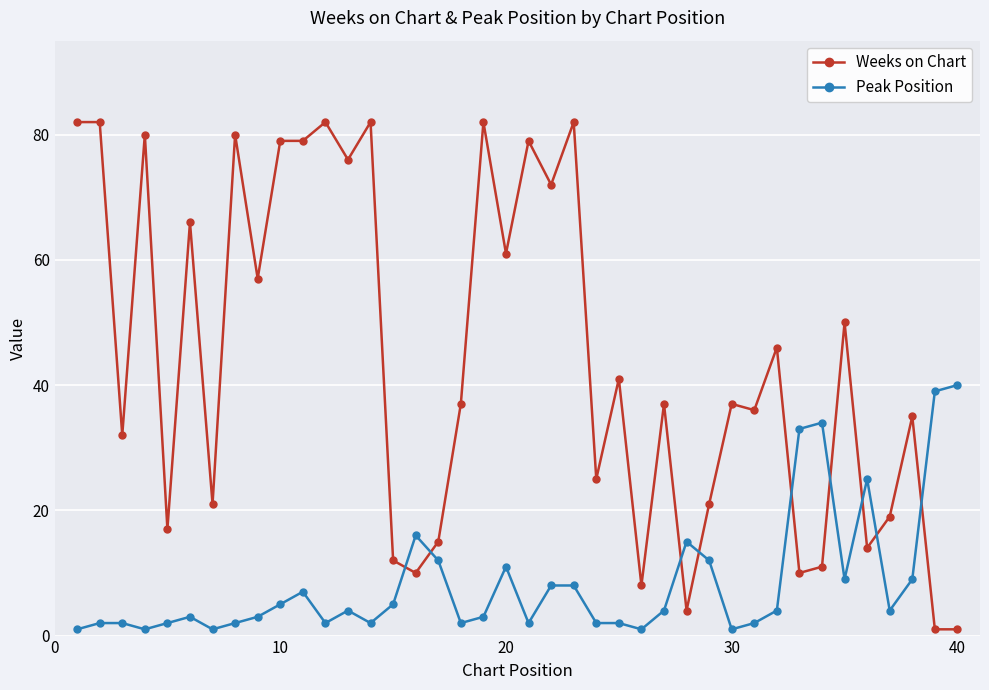

Is this an area chart (filled region under the line)?

No